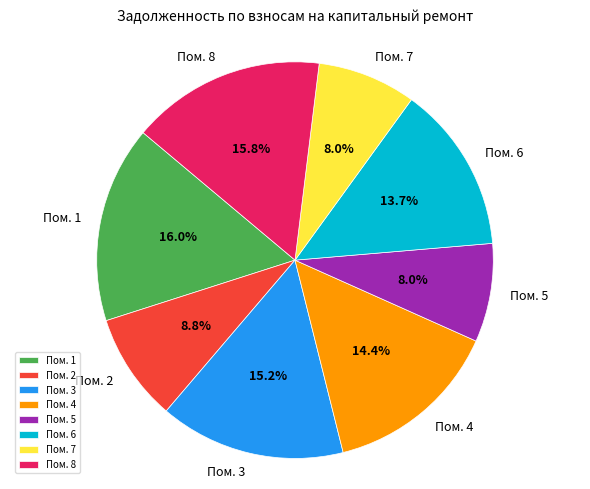

Is there a majority slice in this chart?

No